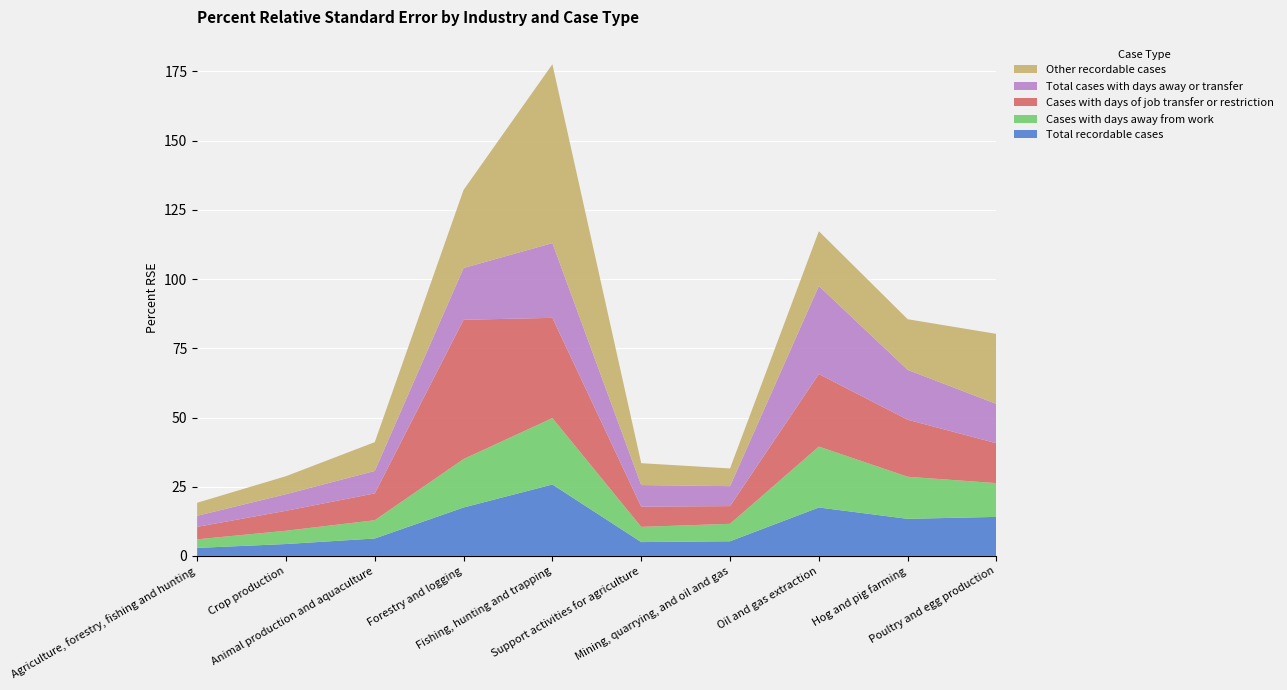

Reading right to left, what are all the values shown in this chart?

Total recordable cases: Poultry and egg production=14.1	Hog and pig farming=13.4	Oil and gas extraction=17.5	Mining, quarrying, and oil and gas=5.3	Support activities for agriculture=5.0	Fishing, hunting and trapping=25.8	Forestry and logging=17.5	Animal production and aquaculture=6.3	Crop production=4.3	Agriculture, forestry, fishing and hunting=2.9
Cases with days away from work: Poultry and egg production=12.2	Hog and pig farming=15.2	Oil and gas extraction=22.0	Mining, quarrying, and oil and gas=6.3	Support activities for agriculture=5.5	Fishing, hunting and trapping=24.0	Forestry and logging=17.5	Animal production and aquaculture=6.6	Crop production=4.8	Agriculture, forestry, fishing and hunting=3.1
Cases with days of job transfer or restriction: Poultry and egg production=14.4	Hog and pig farming=20.6	Oil and gas extraction=26.2	Mining, quarrying, and oil and gas=6.4	Support activities for agriculture=7.3	Fishing, hunting and trapping=36.2	Forestry and logging=50.3	Animal production and aquaculture=9.7	Crop production=7.2	Agriculture, forestry, fishing and hunting=4.5
Total cases with days away or transfer: Poultry and egg production=14.2	Hog and pig farming=18.0	Oil and gas extraction=31.8	Mining, quarrying, and oil and gas=7.2	Support activities for agriculture=7.8	Fishing, hunting and trapping=27.0	Forestry and logging=18.7	Animal production and aquaculture=8.1	Crop production=6.0	Agriculture, forestry, fishing and hunting=4.0
Other recordable cases: Poultry and egg production=25.3	Hog and pig farming=18.3	Oil and gas extraction=19.8	Mining, quarrying, and oil and gas=6.4	Support activities for agriculture=7.9	Fishing, hunting and trapping=64.6	Forestry and logging=28.2	Animal production and aquaculture=10.4	Crop production=6.5	Agriculture, forestry, fishing and hunting=4.7